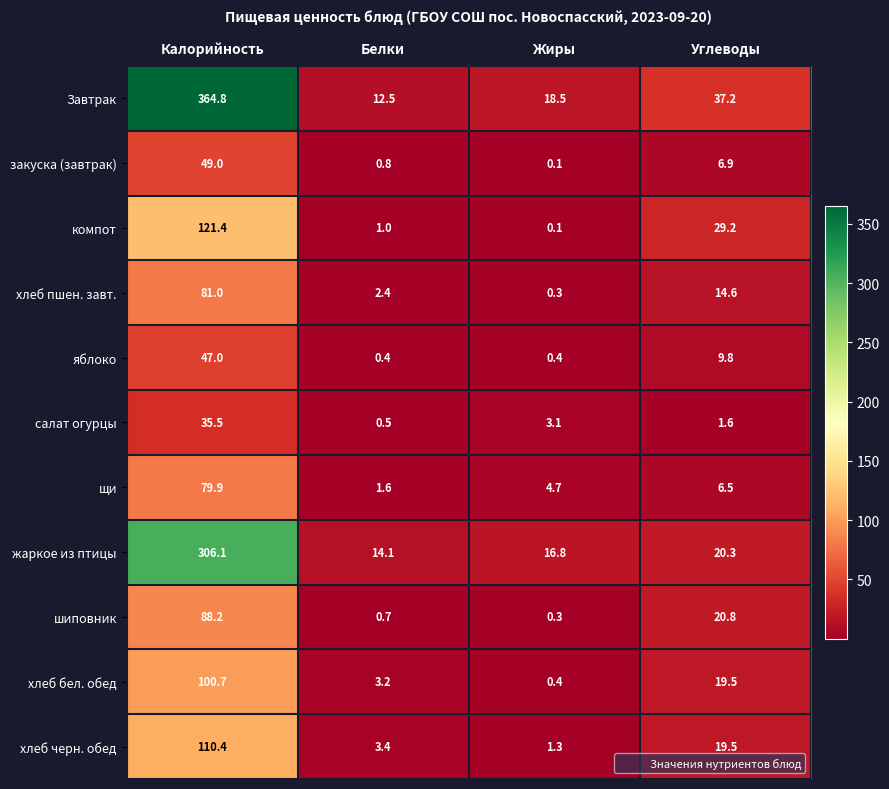

What is the maximum value shown in the chart?

364.8